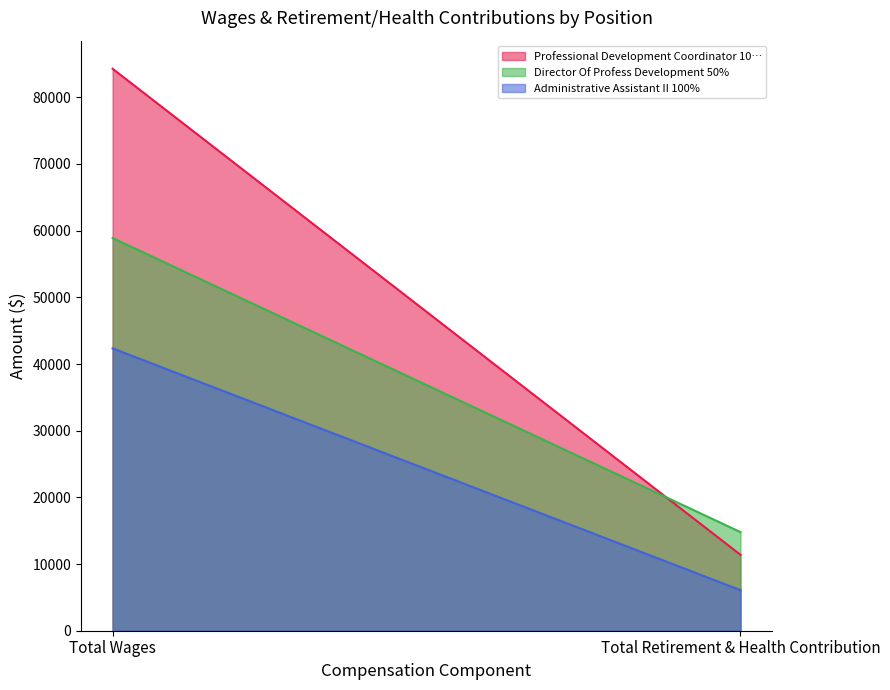

What is the sum of the Professional Development Coordinator 10… values at Total Retirement & Health Contribution and Total Wages?

95663